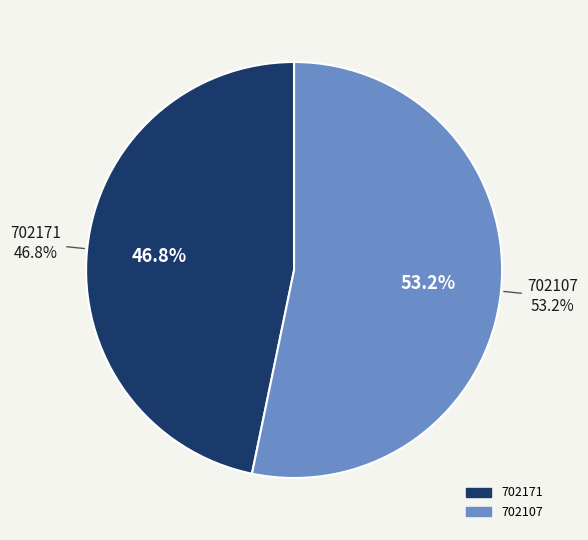

What is the smallest slice in the pie chart?

702171